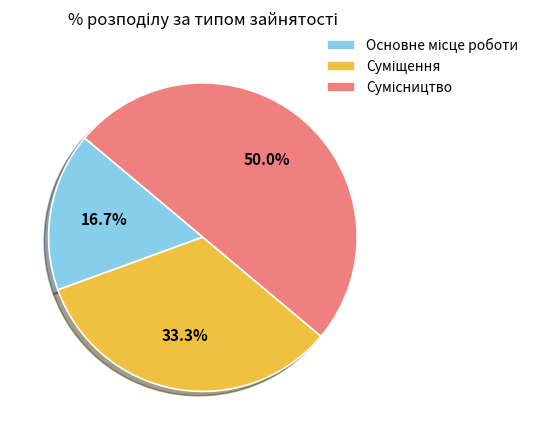

What percentage is the Основне місце роботи slice, to the nearest percent?

17%